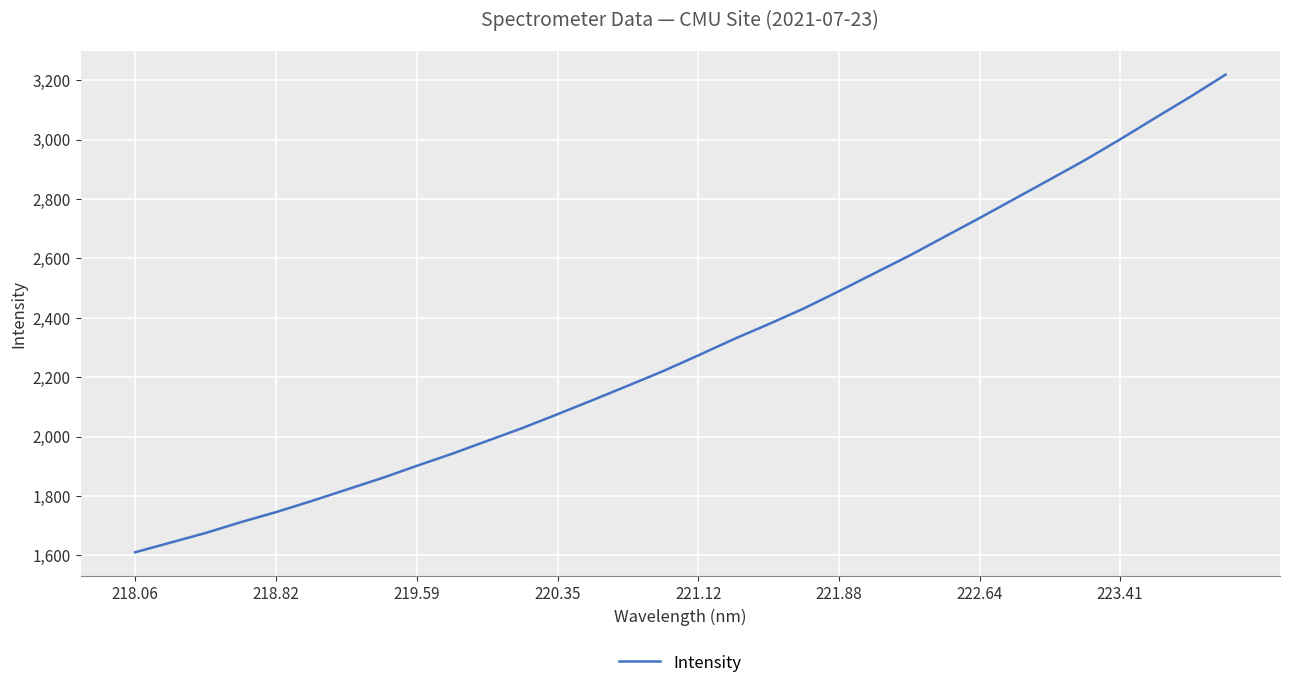

What is the difference between the maximum and minimum values?

1607.7